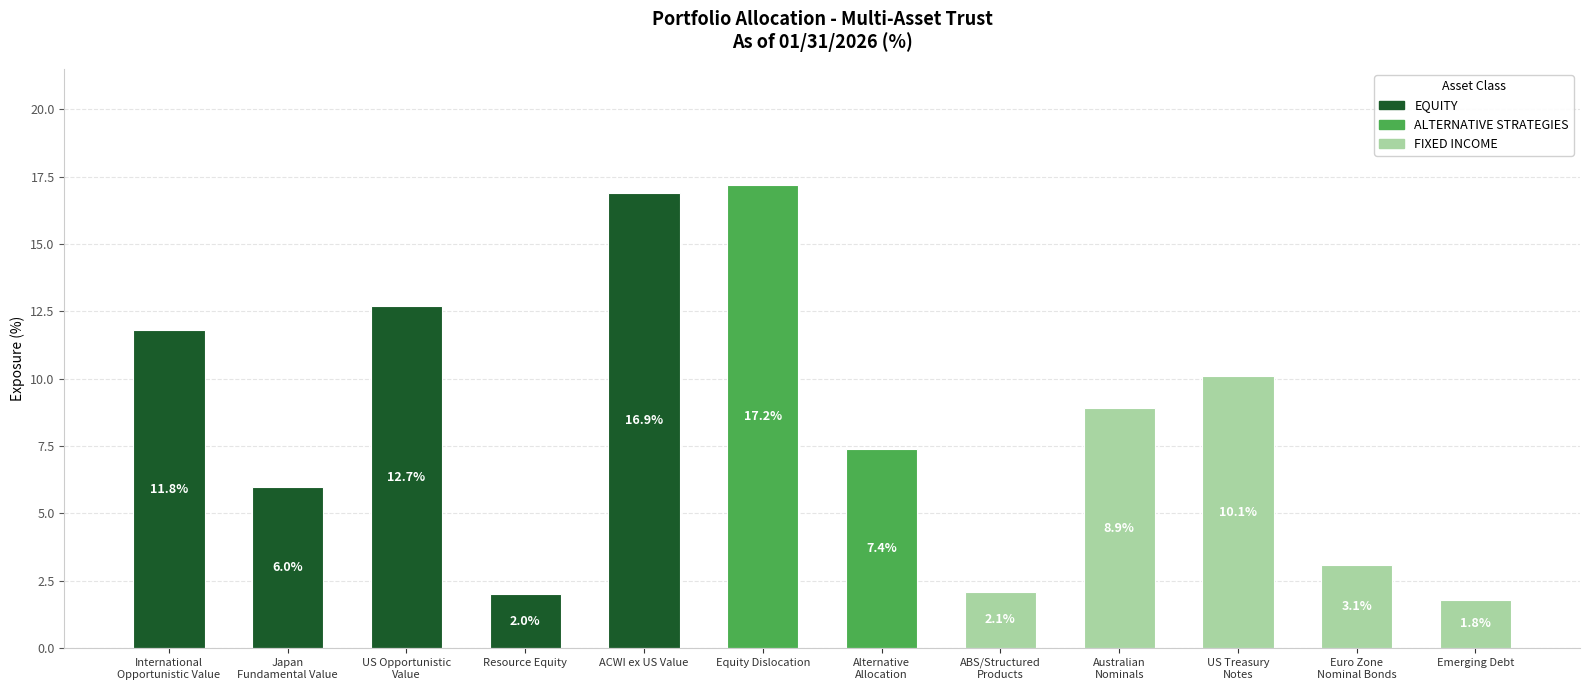

Reading left to right, what are all the values shown in this chart?

International
Opportunistic Value=11.8	Japan
Fundamental Value=6.0	US Opportunistic
Value=12.7	Resource Equity=2.0	ACWI ex US Value=16.9	Equity Dislocation=17.2	Alternative
Allocation=7.4	ABS/Structured
Products=2.1	Australian
Nominals=8.9	US Treasury
Notes=10.1	Euro Zone
Nominal Bonds=3.1	Emerging Debt=1.8